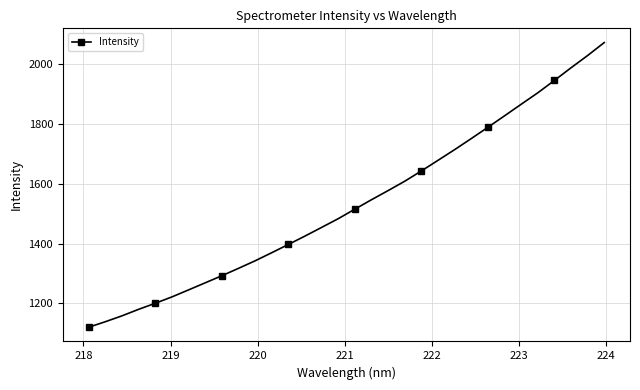

What is the smallest value displayed?

1119.8